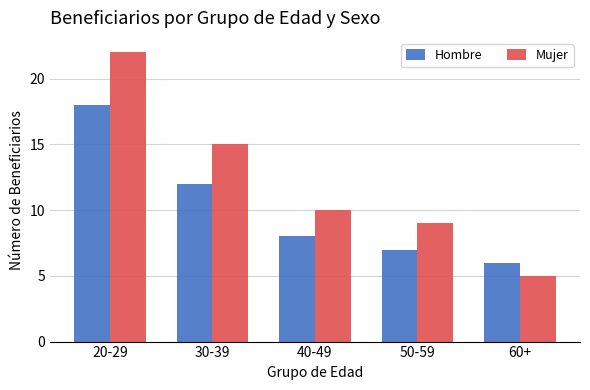

What are all the series names shown in the legend?

Hombre, Mujer